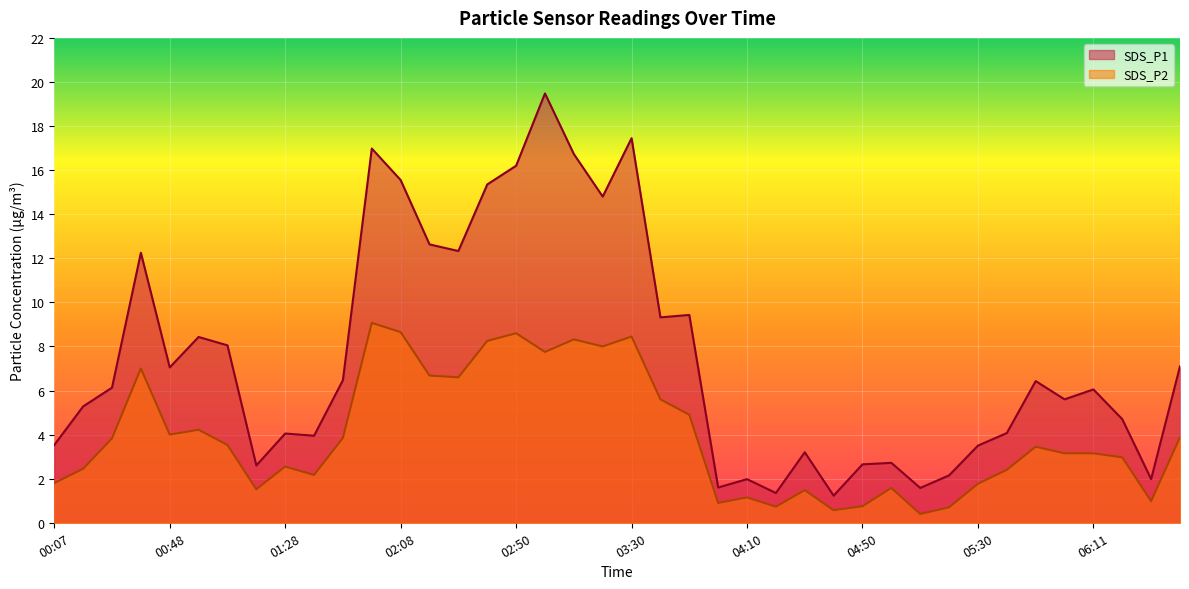

Rank the series by their maximum value, from lowest to highest.

SDS_P2, SDS_P1